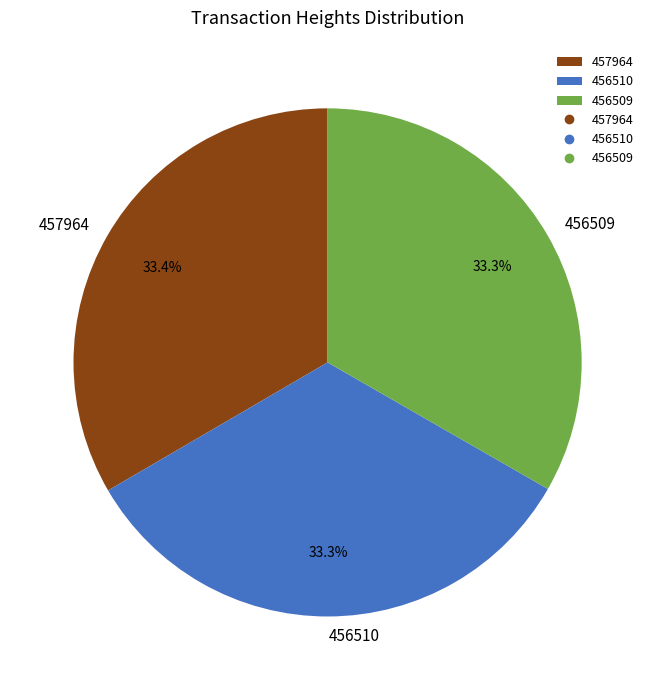

What percentage do 456509 and 456510 together represent?

66.6%